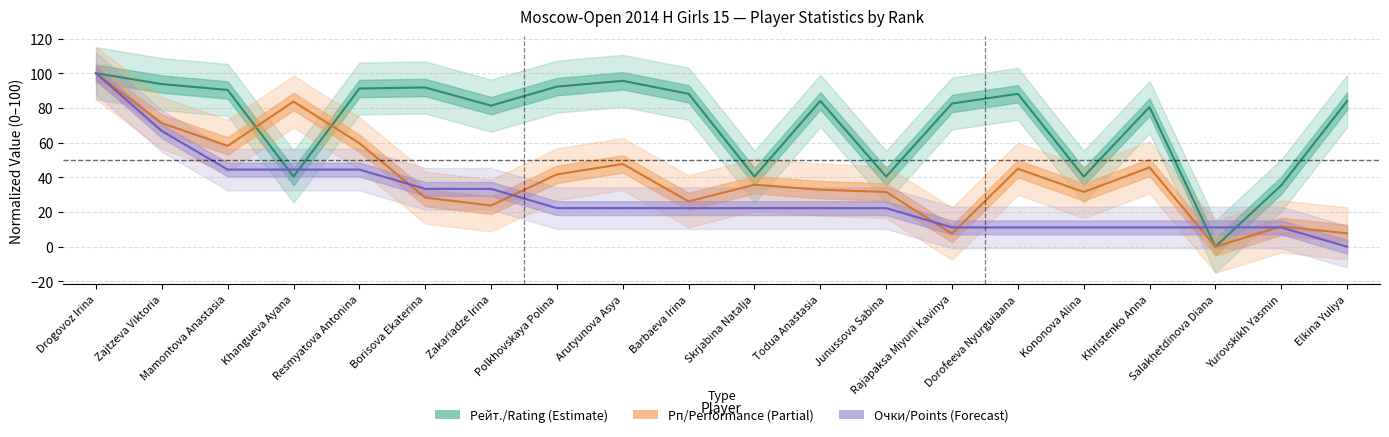

The value of Рп (Performance) at Elkina Yuliya is 7.7. True or false?

True